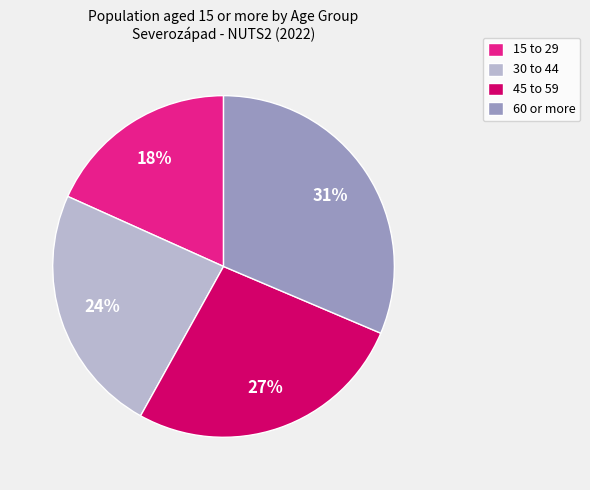

Is it true that 30 to 44 is 37% of the pie?

False